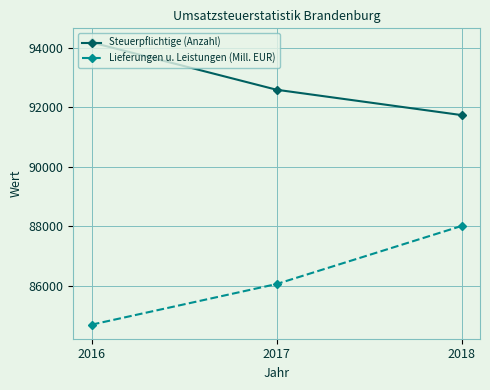

How many data points in Lieferungen u. Leistungen (Mill. EUR) are less than 86056?

1